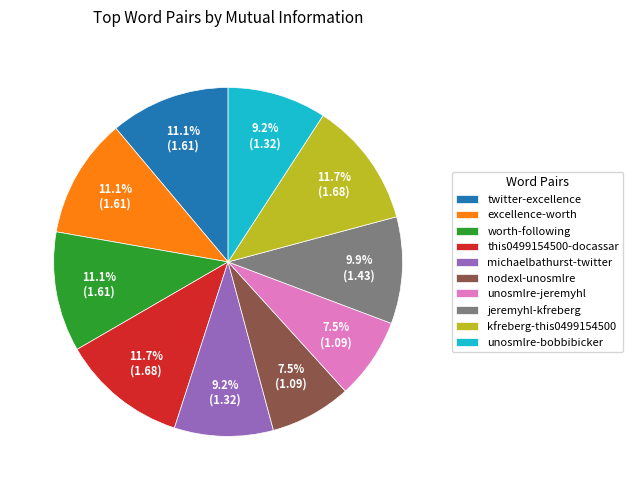

Do unosmlre-jeremyhl and this0499154500-docassar together represent more than half of the pie?

No